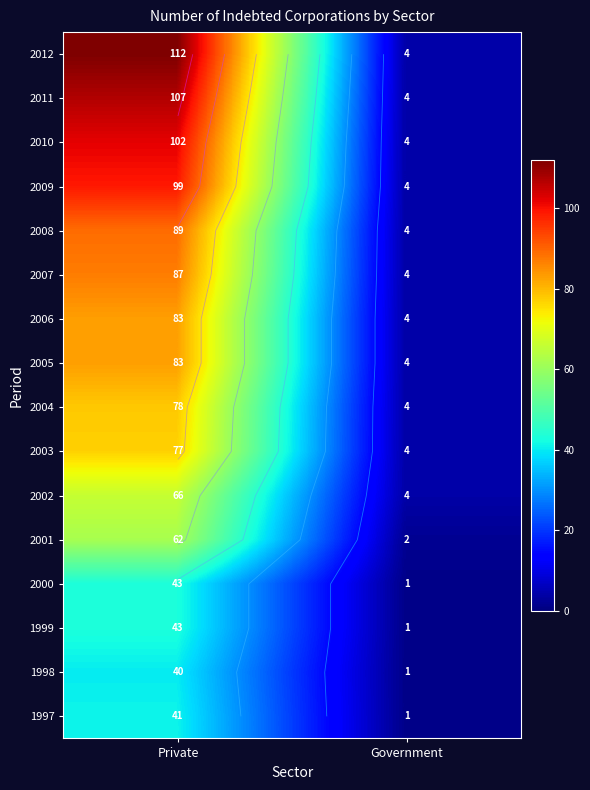

Rank the categories by 2009 value from lowest to highest.

Government, Private